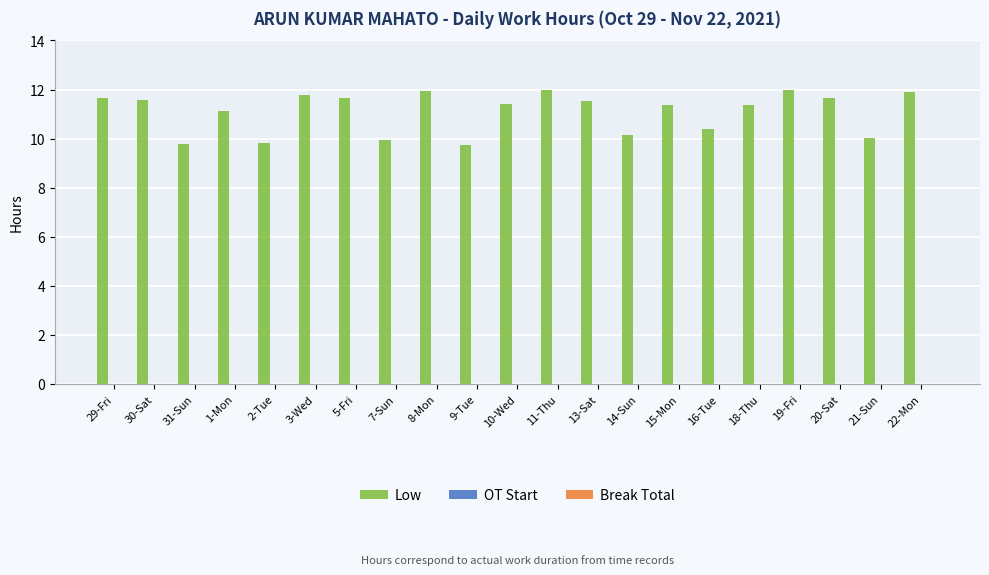

Does the chart contain any negative values?

No